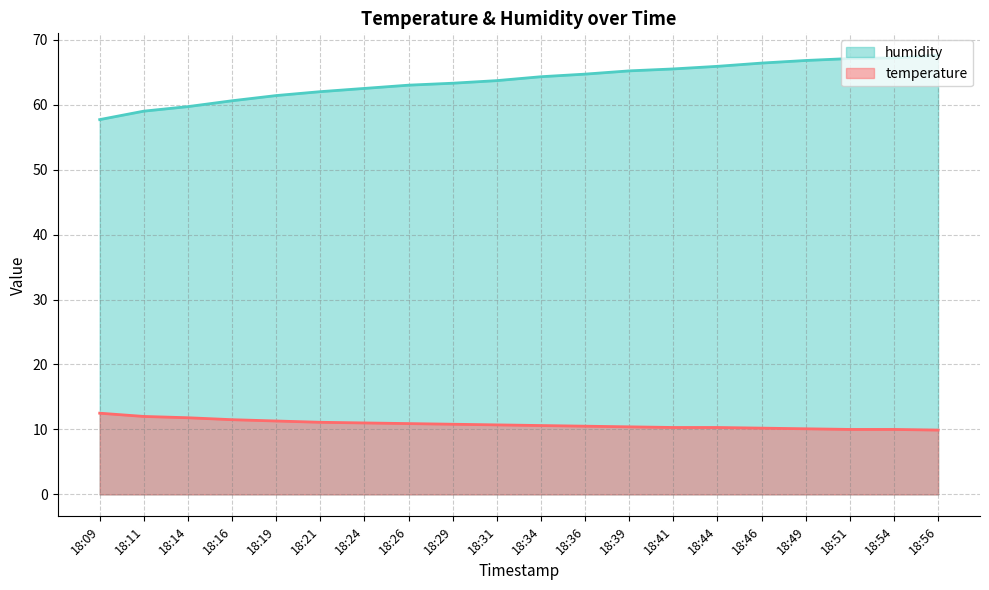

At 18:09, list the series in order from largest to smallest.

humidity, temperature